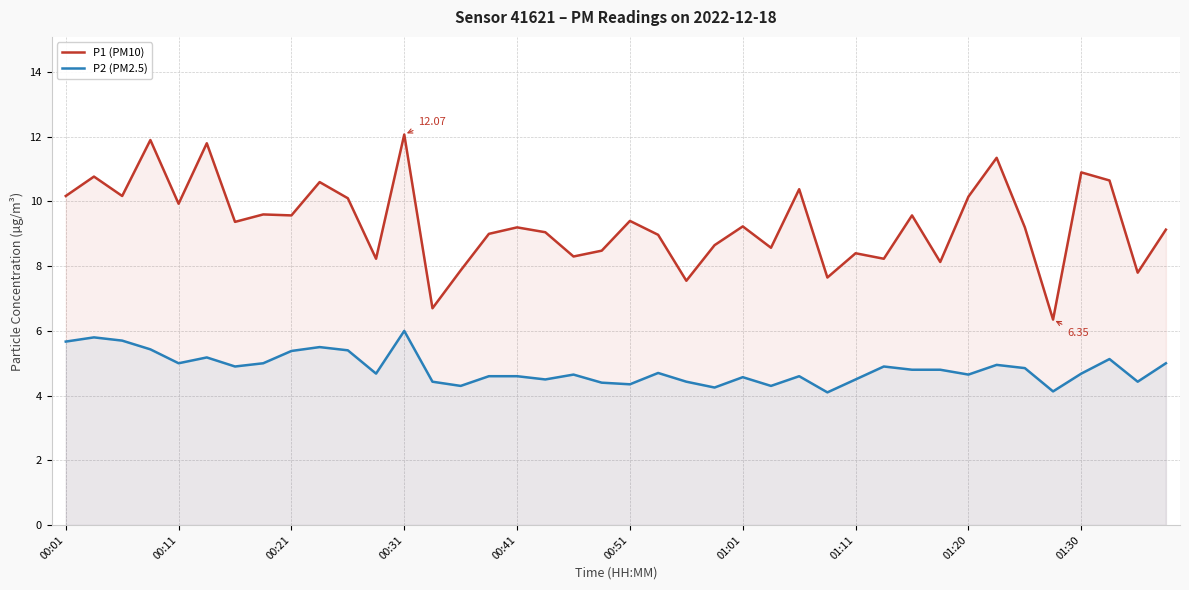

Reading left to right, extract all data points from this chart.

P1 (PM10): 10.2	10.8	10.2	11.9	9.9	11.8	9.4	9.6	9.6	10.6	10.1	8.2	12.1	6.7	7.9	9.0	9.2	9.1	8.3	8.5	9.4	9.0	7.5	8.7	9.2	8.6	10.4	7.7	8.4	8.2	9.6	8.1	10.2	11.3	9.2	6.3	10.9	10.7	7.8	9.1
P2 (PM2.5): 5.7	5.8	5.7	5.4	5.0	5.2	4.9	5.0	5.4	5.5	5.4	4.7	6.0	4.4	4.3	4.6	4.6	4.5	4.7	4.4	4.3	4.7	4.4	4.2	4.6	4.3	4.6	4.1	4.5	4.9	4.8	4.8	4.7	5.0	4.8	4.1	4.7	5.1	4.4	5.0